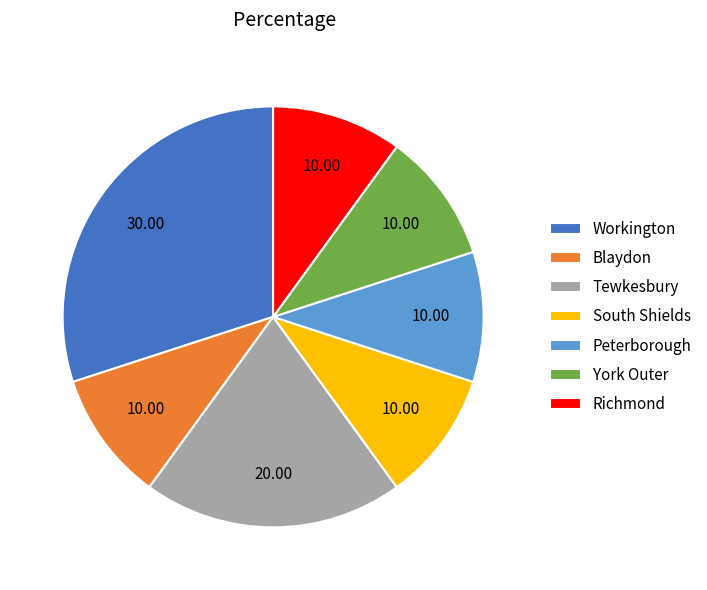

How many segments does this pie chart have?

7